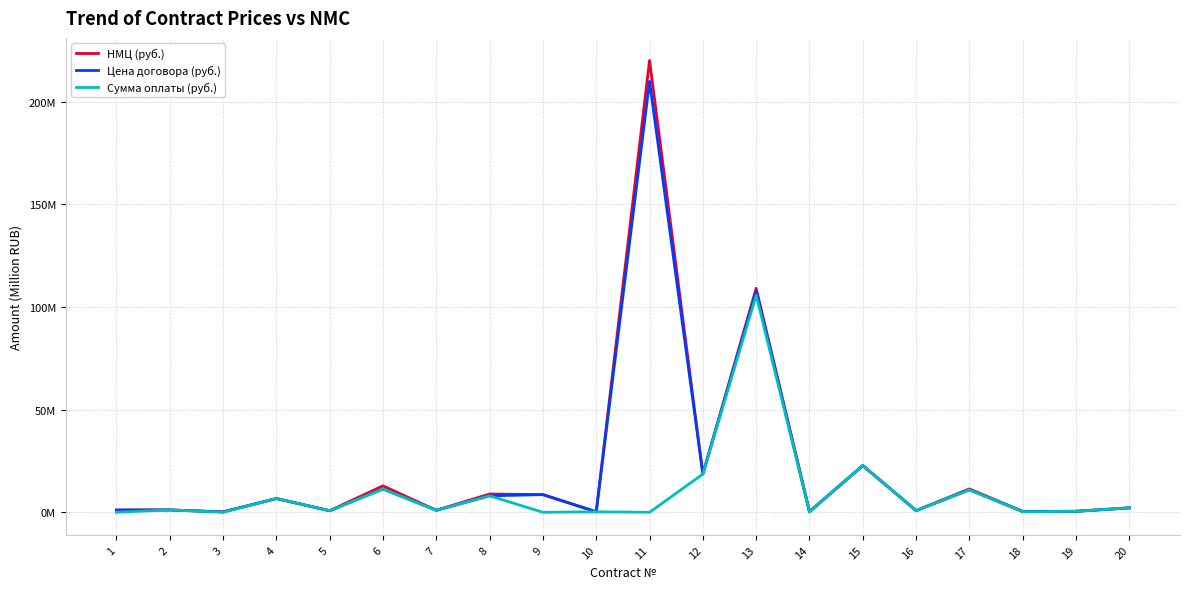

Is this an area chart (filled region under the line)?

No